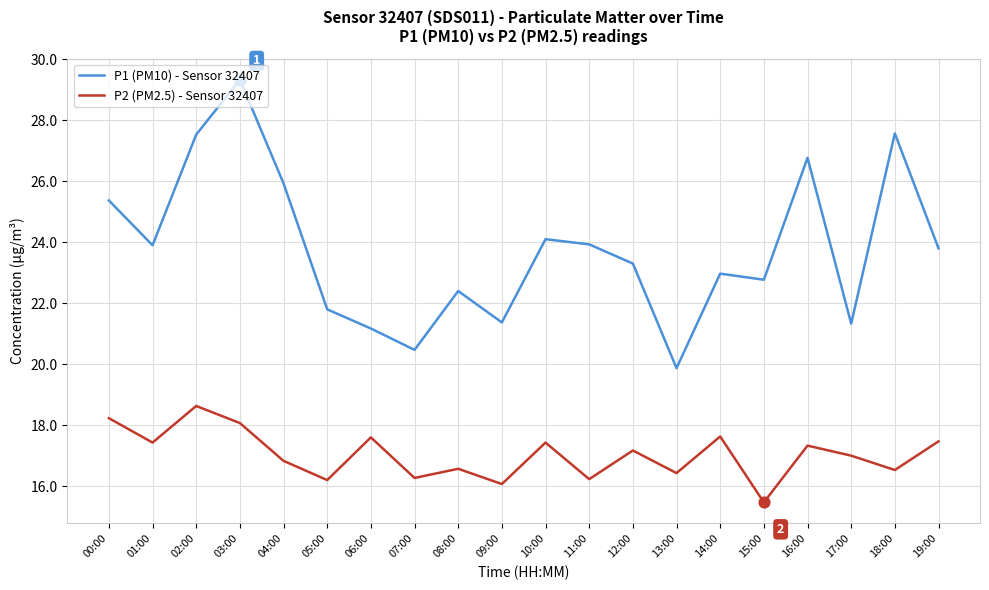

Between 08:00 and 10:00, which series saw the biggest shift?

P1 (PM10) - Sensor 32407